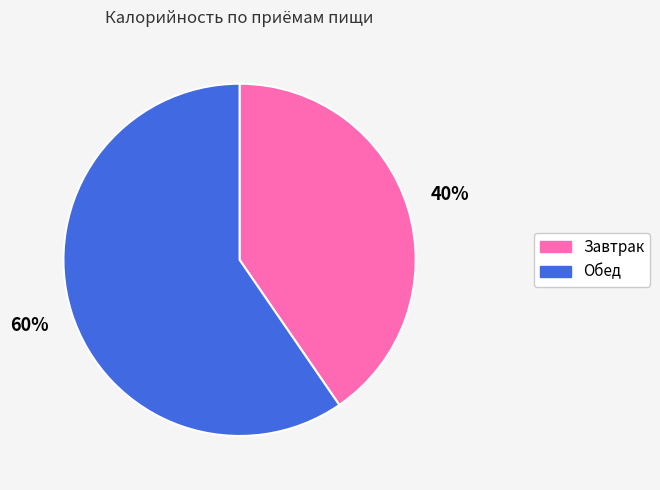

To the nearest percent, what percentage of the pie is Обед?

60%